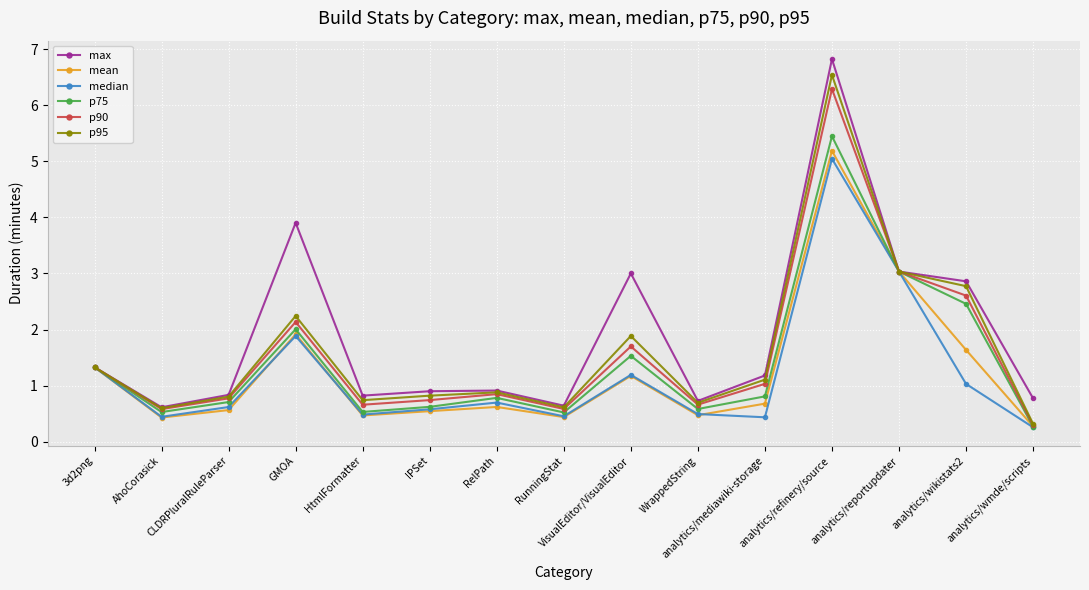

What position from the right is CLDRPluralRuleParser?

13